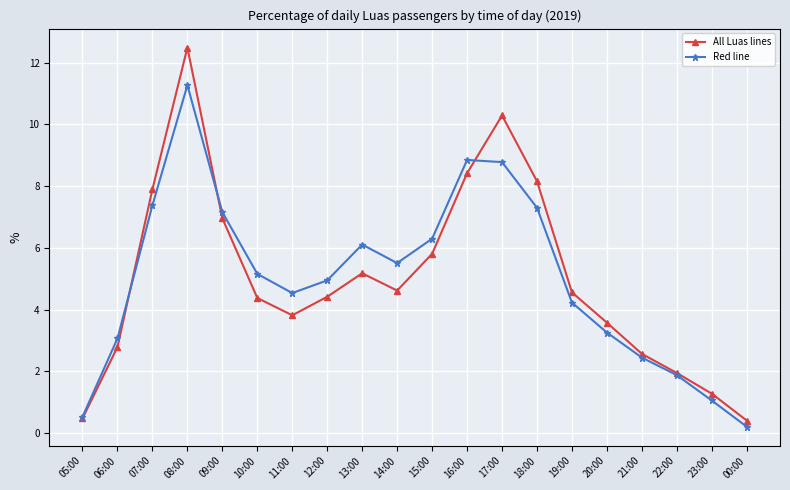

What are all the series names shown in the legend?

All Luas lines, Red line